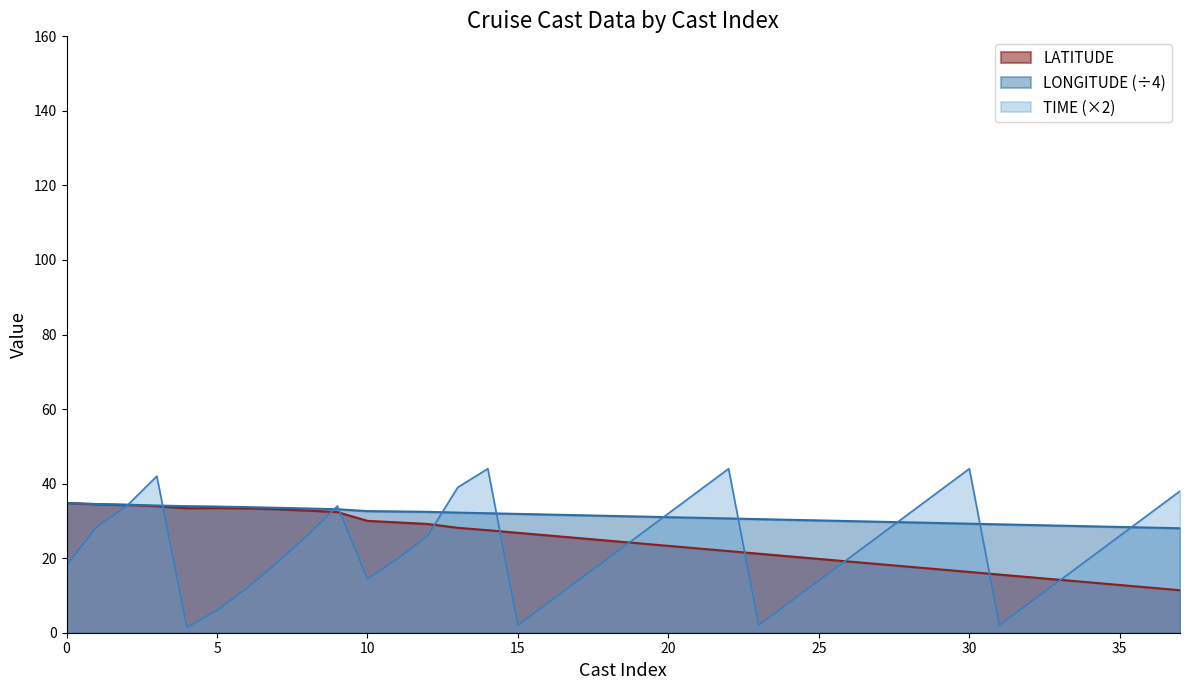

In TIME, how many points are higher than both neighbors (excluding endpoints)?

5